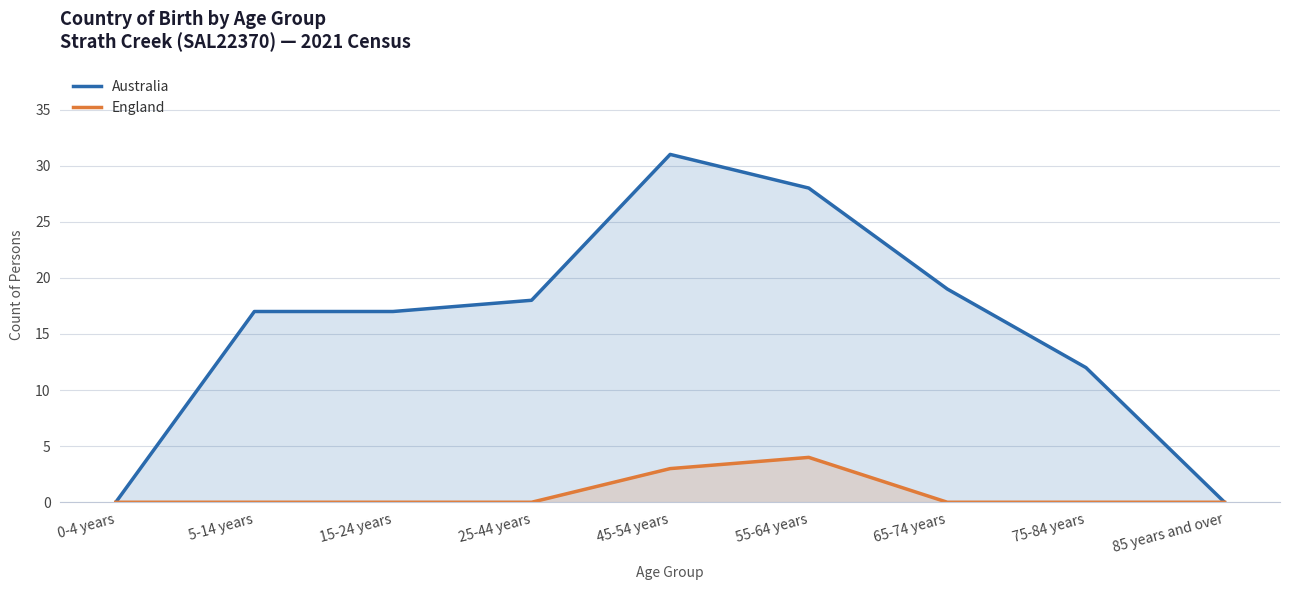

Does the chart display data point markers on the line(s)?

No